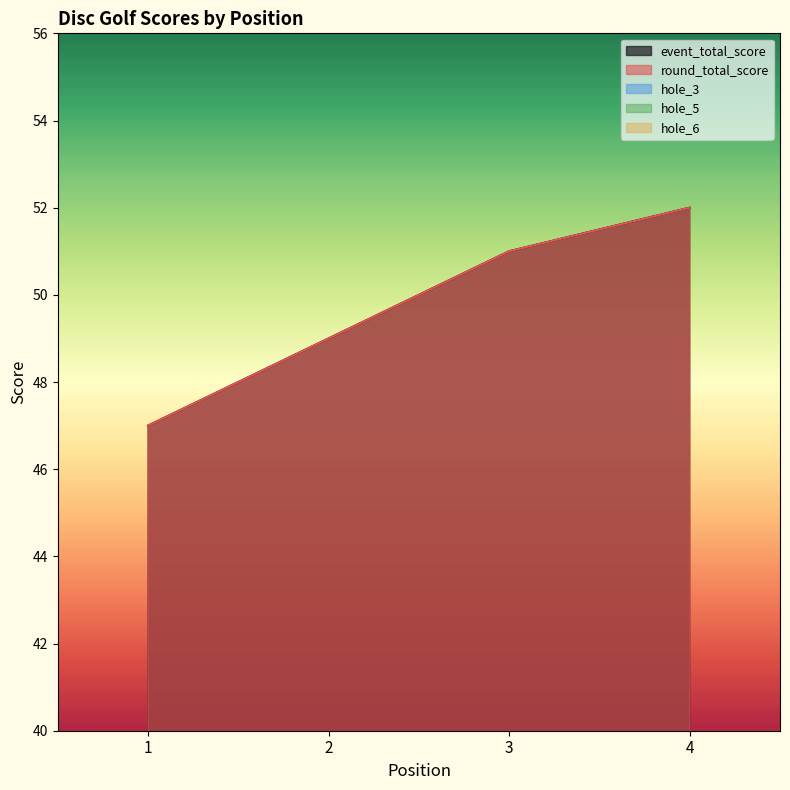

Which series has the largest range (max minus min)?

event_total_score